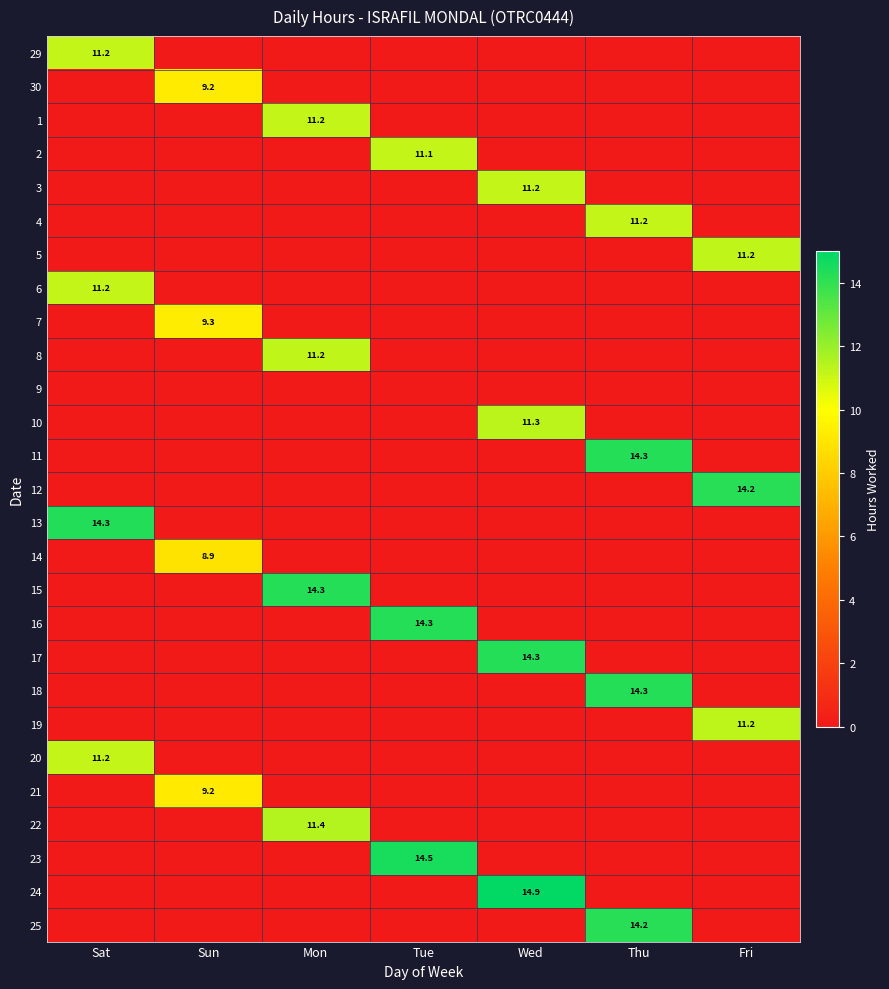

Read the 7 value at Sun.

9.3